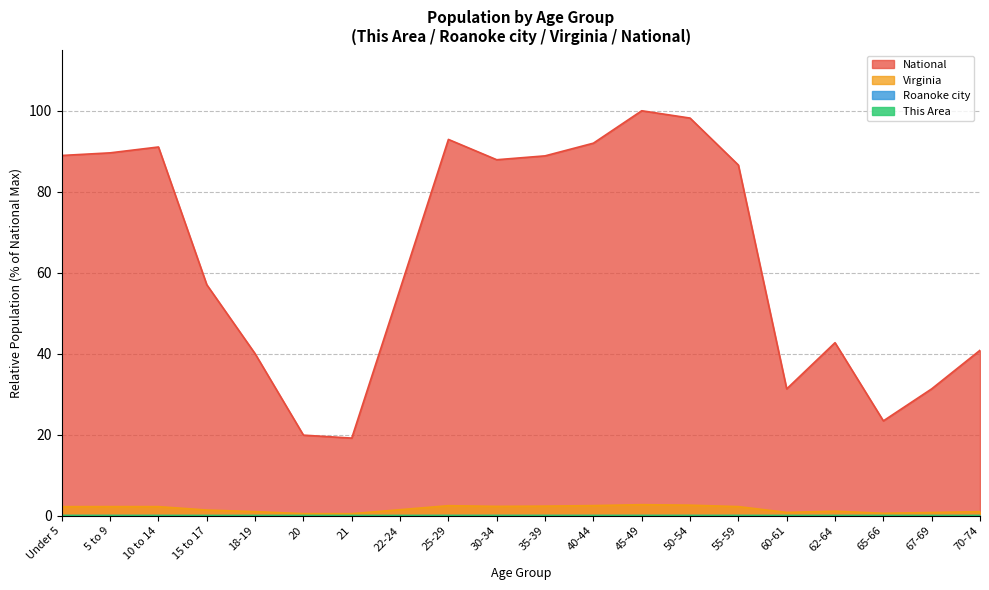

Reading right to left, transcribe all the data shown in this chart.

This Area: 0.0	0.0	0.0	0.0	0.0	0.0	0.0	0.0	0.0	0.0	0.0	0.0	0.0	0.0	0.0	0.0	0.0	0.0	0.0	0.0
Roanoke city: 0.0	0.0	0.0	0.0	0.0	0.0	0.0	0.0	0.0	0.0	0.0	0.0	0.0	0.0	0.0	0.0	0.0	0.0	0.0	0.0
Virginia: 1.0	0.8	0.6	1.1	0.8	2.3	2.6	2.7	2.5	2.4	2.3	2.5	1.5	0.5	0.5	1.0	1.4	2.3	2.3	2.2
National: 40.9	31.3	23.4	42.7	31.3	86.6	98.2	100.0	92.0	88.9	87.9	92.9	56.0	19.2	19.9	40.0	57.0	91.1	89.6	89.0